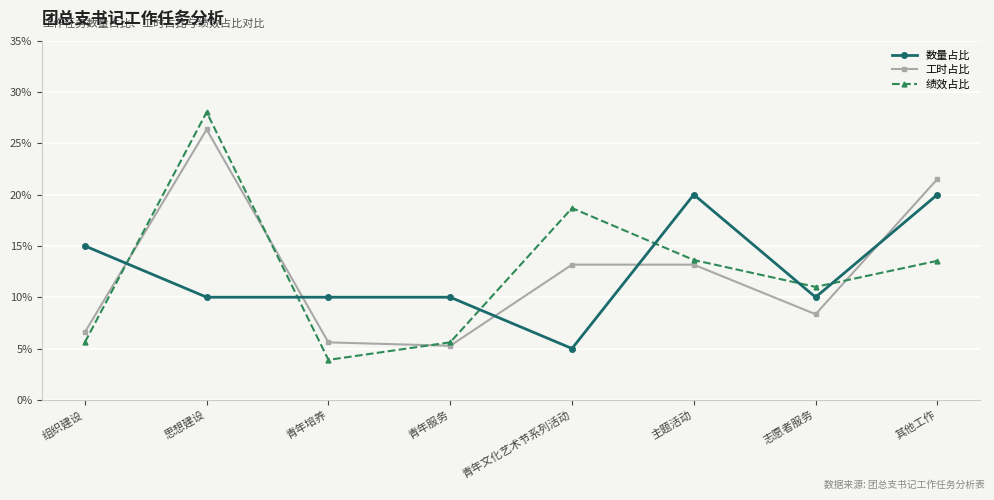

What is the label of the 2nd point from the right?

志愿者服务